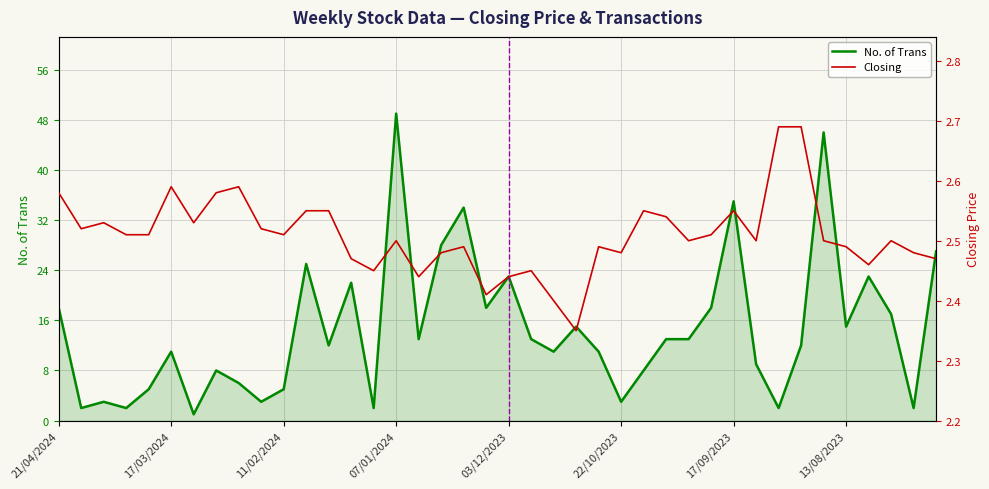

The value of No. of Trans at 07/01/2024 is 49. True or false?

True